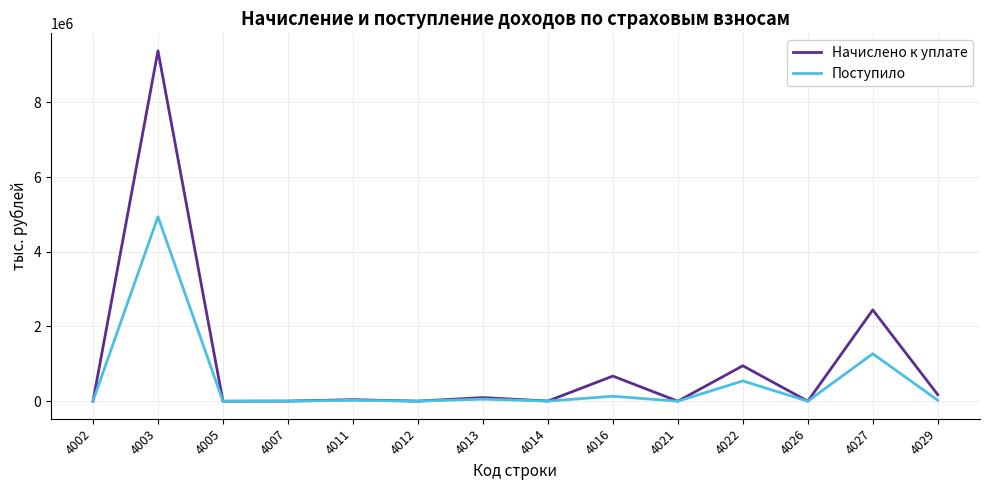

What is the sum of all Поступило values?

7003615